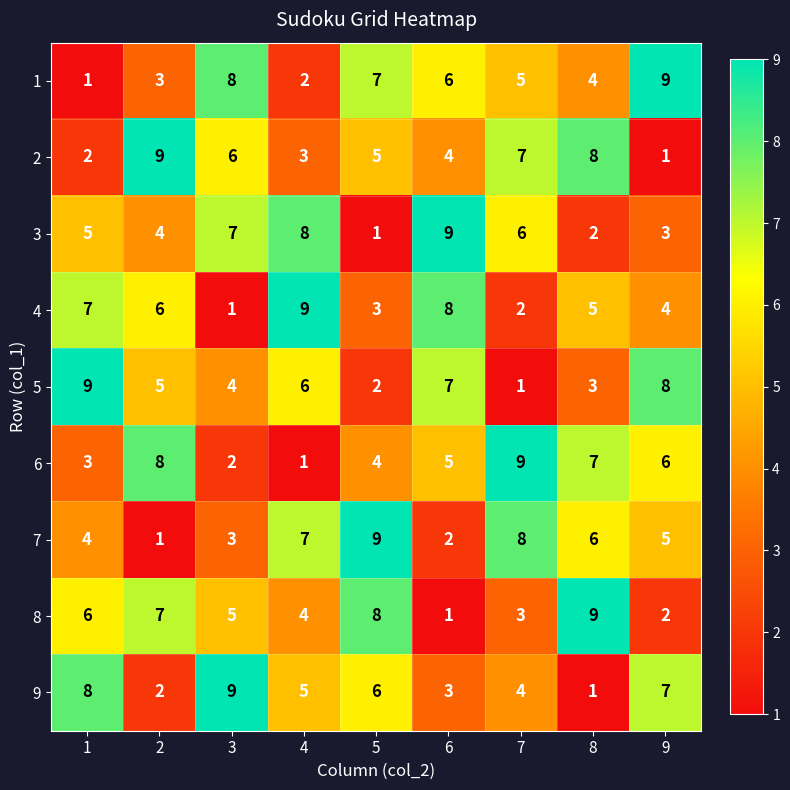

What is the spread (max minus min) of values at 9?

8